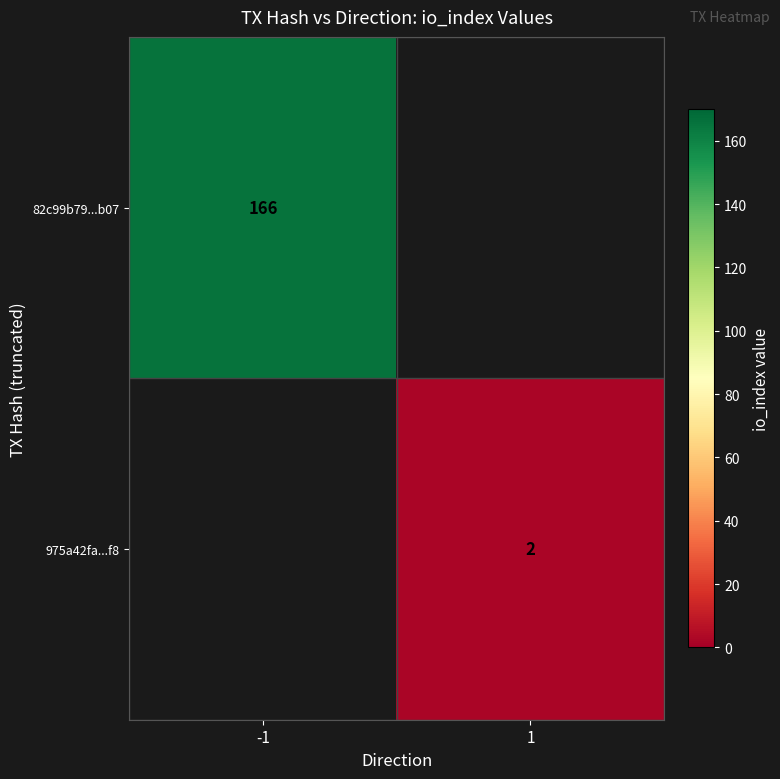

True or false: 82c99b79...b07 has a value of 246 at -1.

False